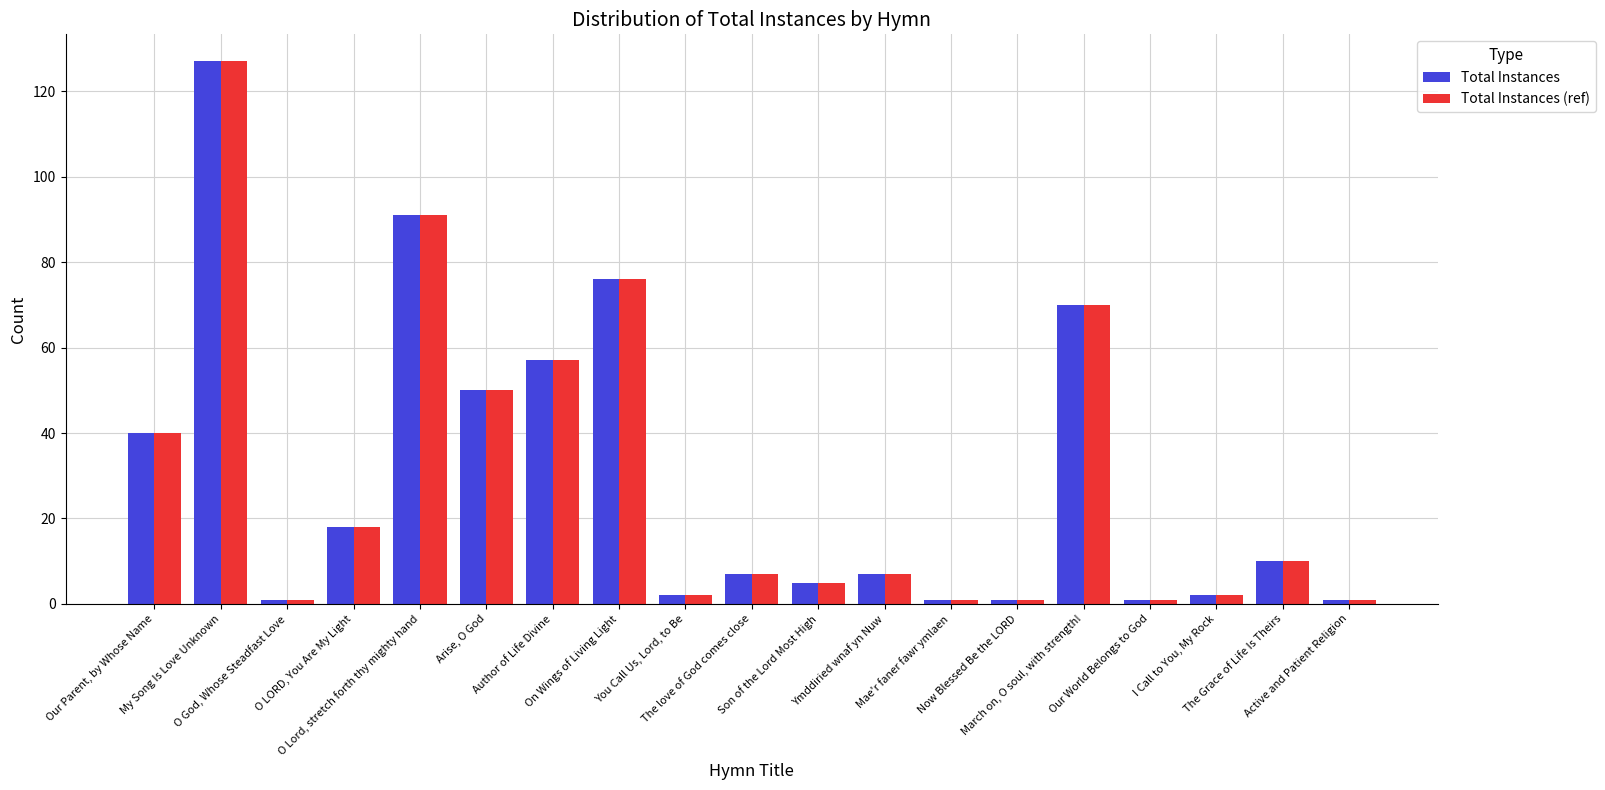

Is the value of Total Instances at The Grace of Life Is Theirs greater than the value of Total Instances (ref) at The love of God comes close?

Yes